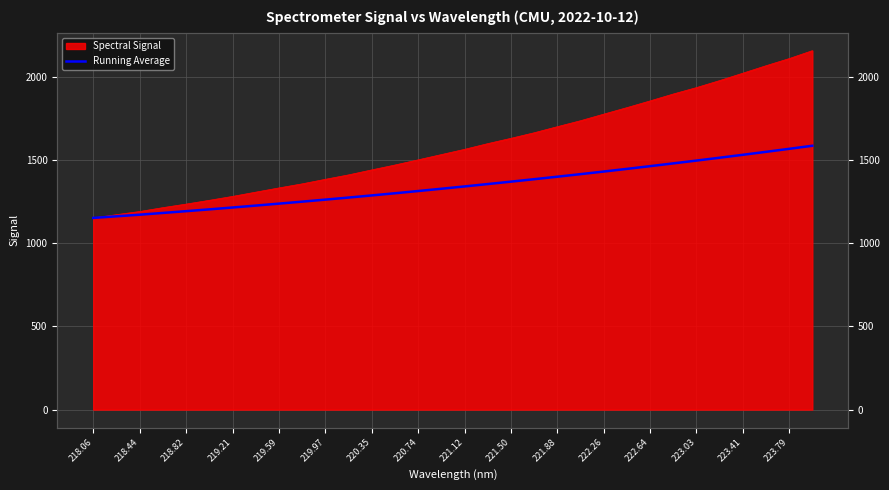

Approximately how many times larger is the value at 221.12 compared to 219.97?

1.1